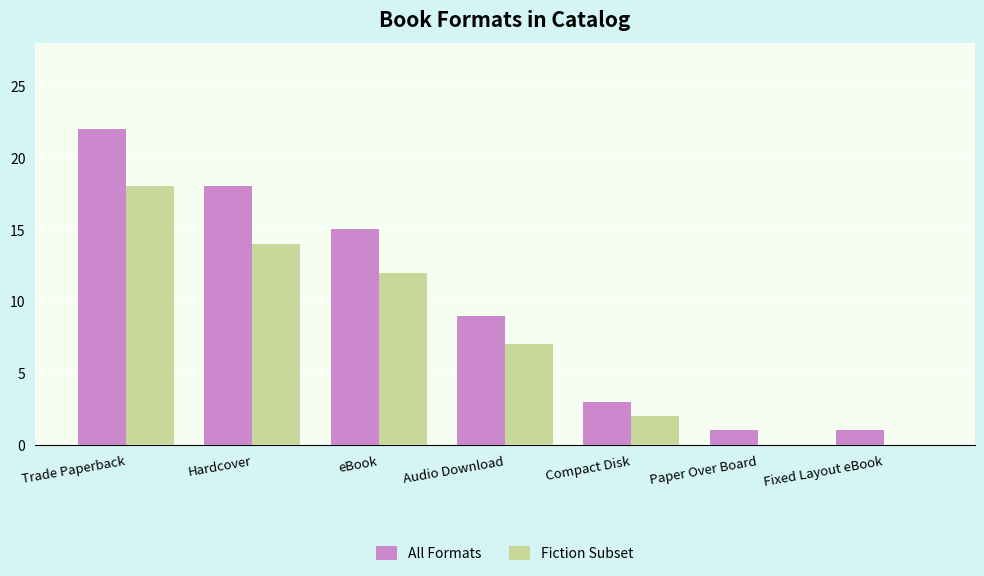

Reading left to right, transcribe all the data shown in this chart.

All Formats: 22	18	15	9	3	1	1
Fiction Subset: 18	14	12	7	2	0	0